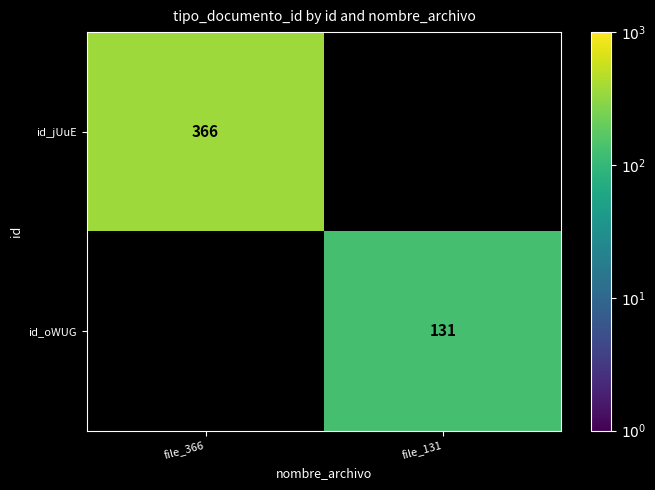

The value of id_jUuE at file_366 is 498. True or false?

False